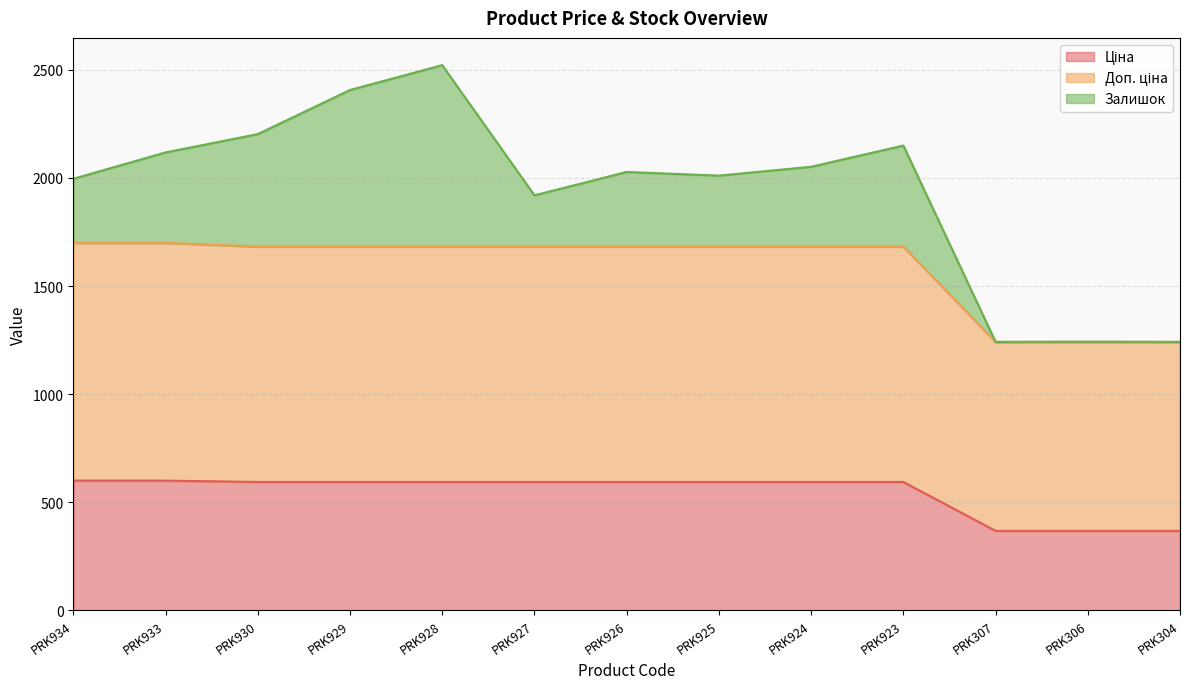

At which label does Ціна first exceed 593?

PRK934